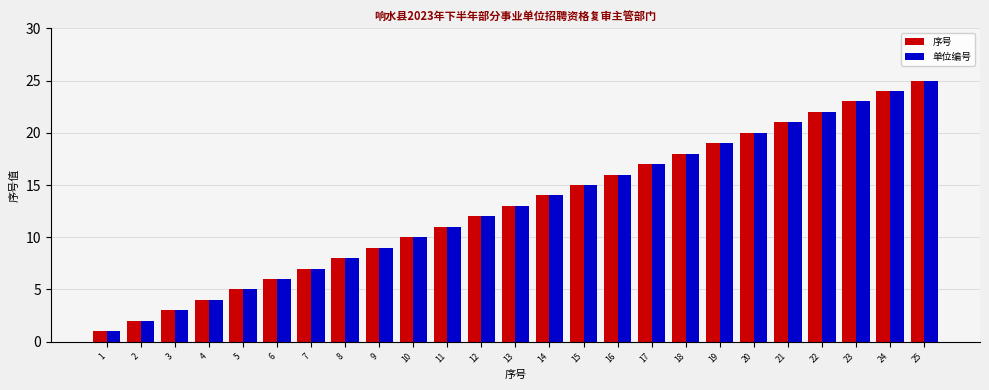

What is the difference between the maximum and minimum values in the 序号 series?

24